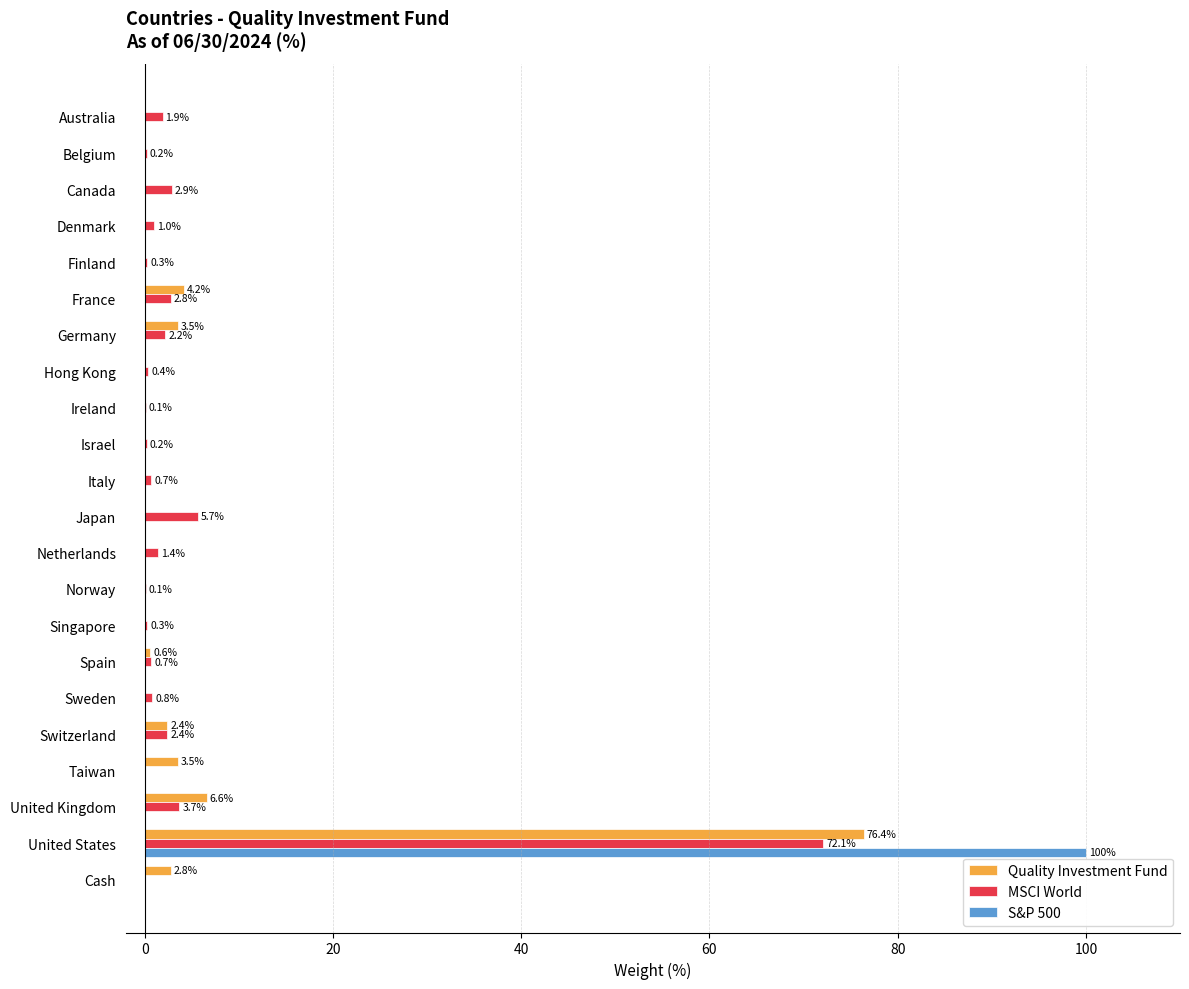

Which label corresponds to the largest value in the chart?

United States